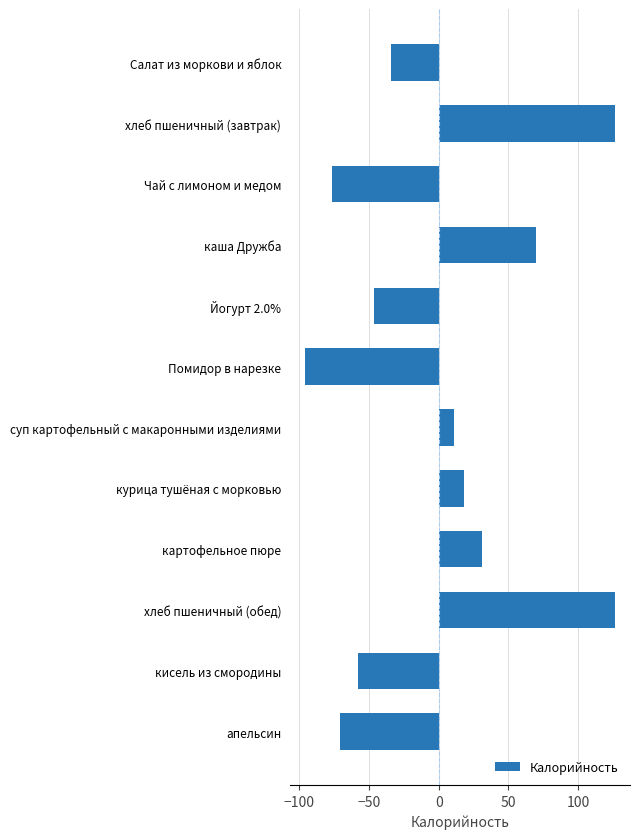

What is the difference between the values at картофельное пюре and апельсин?

101.6